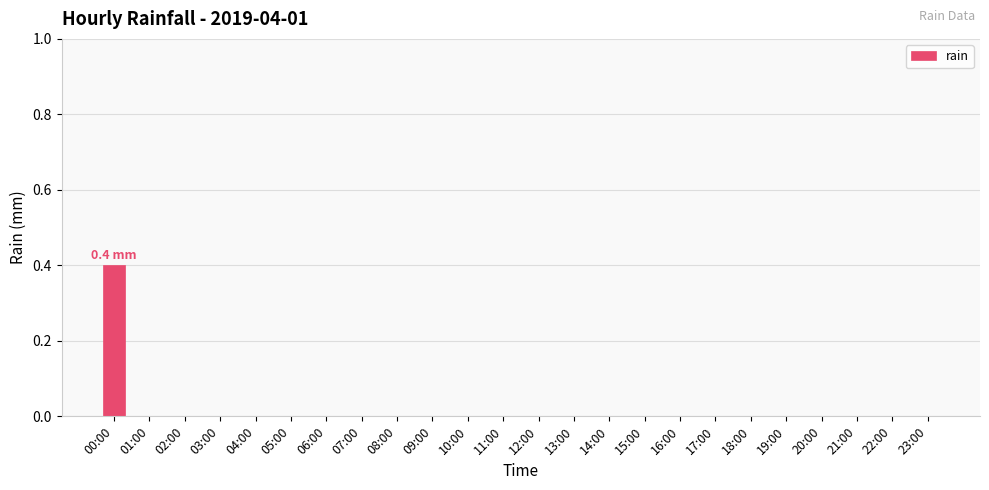

Reading right to left, transcribe all the data shown in this chart.

0.0	0.0	0.0	0.0	0.0	0.0	0.0	0.0	0.0	0.0	0.0	0.0	0.0	0.0	0.0	0.0	0.0	0.0	0.0	0.0	0.0	0.0	0.0	0.4